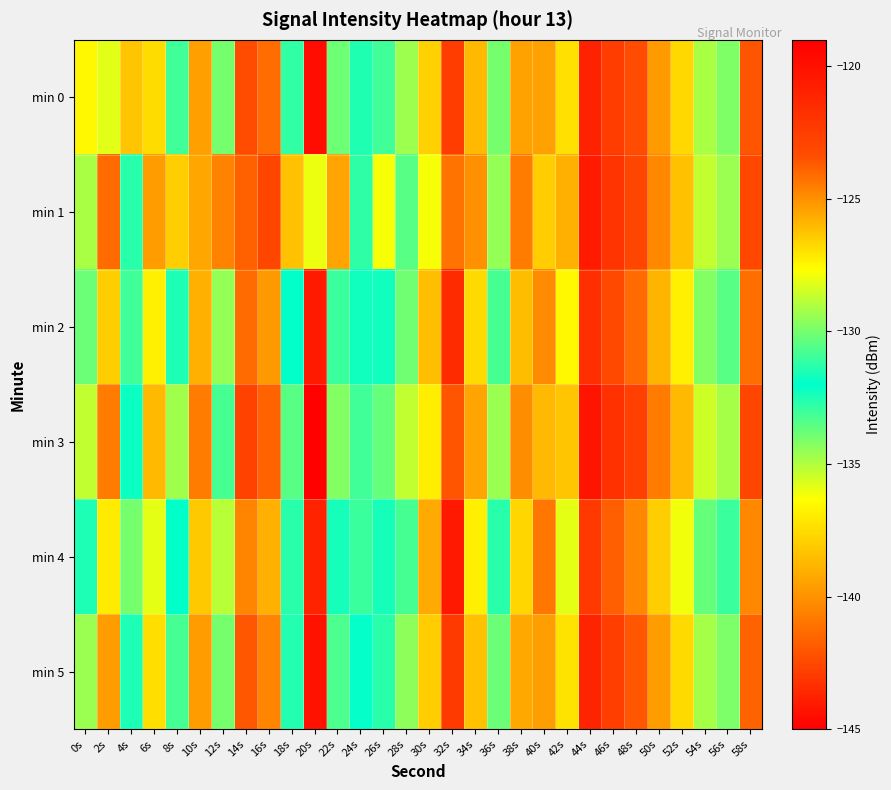

Reading left to right, list all the values displayed in this chart.

min 0: 0s=-127.5	2s=-135.8	4s=-138.3	6s=-126.8	8s=-130.9	10s=-125.4	12s=-134.0	14s=-123.3	16s=-124.2	18s=-131.2	20s=-119.8	22s=-130.2	24s=-131.4	26s=-130.9	28s=-129.3	30s=-137.9	32s=-142.9	34s=-126.0	36s=-130.0	38s=-125.4	40s=-139.5	42s=-127.0	44s=-121.0	46s=-122.5	48s=-123.3	50s=-125.3	52s=-126.8	54s=-129.1	56s=-129.9	58s=-123.5
min 1: 0s=-134.9	2s=-124.1	4s=-132.7	6s=-125.3	8s=-126.5	10s=-139.3	12s=-124.7	14s=-123.8	16s=-123.0	18s=-126.2	20s=-128.0	22s=-125.5	24s=-131.2	26s=-127.8	28s=-130.5	30s=-136.2	32s=-141.0	34s=-125.0	36s=-129.5	38s=-124.5	40s=-138.0	42s=-125.8	44s=-120.5	46s=-122.0	48s=-123.0	50s=-124.8	52s=-126.2	54s=-128.7	56s=-129.4	58s=-123.1
min 2: 0s=-130.2	2s=-126.5	4s=-133.1	6s=-127.3	8s=-131.5	10s=-125.8	12s=-134.5	14s=-124.1	16s=-125.2	18s=-132.0	20s=-120.5	22s=-131.0	24s=-132.3	26s=-131.7	28s=-130.1	30s=-138.5	32s=-143.5	34s=-126.8	36s=-130.8	38s=-126.1	40s=-140.2	42s=-127.5	44s=-121.7	46s=-123.2	48s=-124.1	50s=-125.9	52s=-127.3	54s=-129.8	56s=-130.5	58s=-124.2
min 3: 0s=-128.7	2s=-124.5	4s=-131.8	6s=-126.0	8s=-129.3	10s=-124.5	12s=-133.2	14s=-122.8	16s=-123.9	18s=-130.5	20s=-119.2	22s=-129.8	24s=-130.9	26s=-130.3	28s=-128.7	30s=-136.9	32s=-142.1	34s=-125.5	36s=-129.4	38s=-124.9	40s=-138.7	42s=-126.3	44s=-120.2	46s=-121.8	48s=-122.7	50s=-124.5	52s=-126.0	54s=-128.5	56s=-129.2	58s=-123.0
min 4: 0s=-131.5	2s=-127.2	4s=-134.0	6s=-128.1	8s=-132.0	10s=-126.4	12s=-135.1	14s=-124.7	16s=-125.8	18s=-132.7	20s=-121.0	22s=-131.6	24s=-133.0	26s=-132.4	28s=-130.8	30s=-139.2	32s=-144.1	34s=-127.3	36s=-131.3	38s=-126.7	40s=-140.9	42s=-128.1	44s=-122.3	46s=-123.8	48s=-124.8	50s=-126.5	52s=-127.9	54s=-130.3	56s=-131.0	58s=-124.8
min 5: 0s=-129.4	2s=-125.3	4s=-132.5	6s=-126.9	8s=-130.8	10s=-125.3	12s=-134.0	14s=-123.6	16s=-124.7	18s=-131.4	20s=-120.1	22s=-130.7	24s=-131.9	26s=-131.3	28s=-129.6	30s=-138.0	32s=-143.0	34s=-126.2	36s=-130.2	38s=-125.6	40s=-139.6	42s=-127.0	44s=-121.1	46s=-122.6	48s=-123.6	50s=-125.3	52s=-126.8	54s=-129.2	56s=-129.9	58s=-123.9